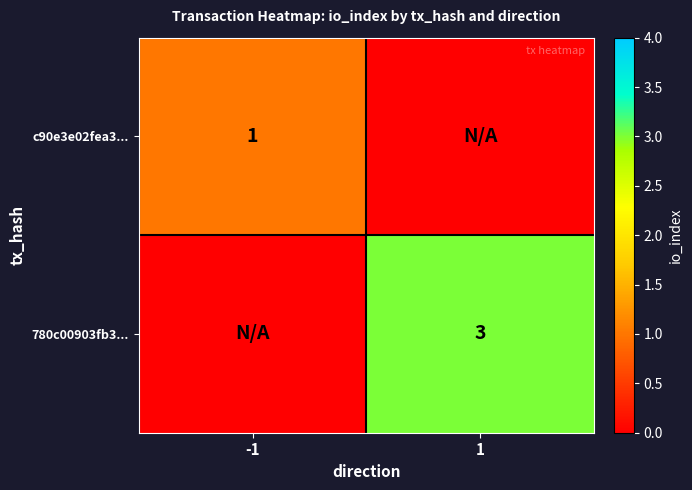

The c90e3e02fea3... series shows 1 at -1. True or false?

True